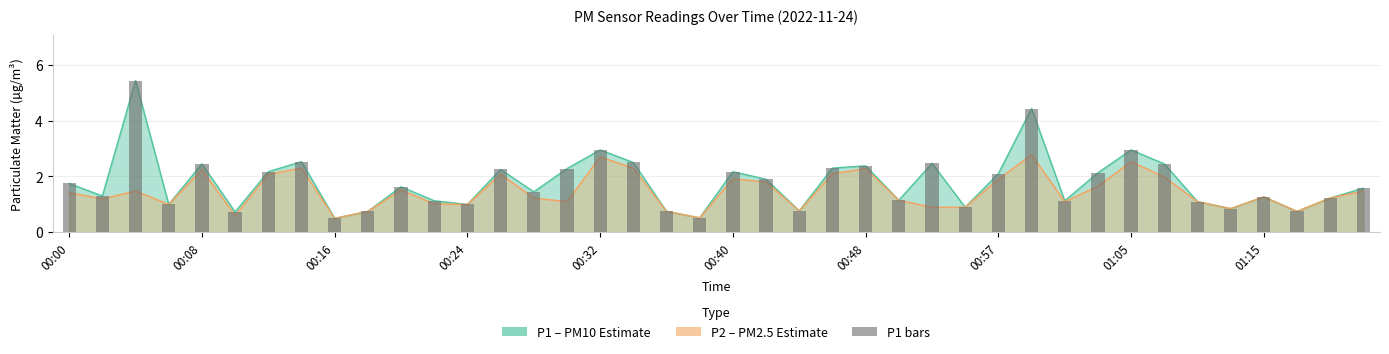

What is the approximate value at 31?

2.1